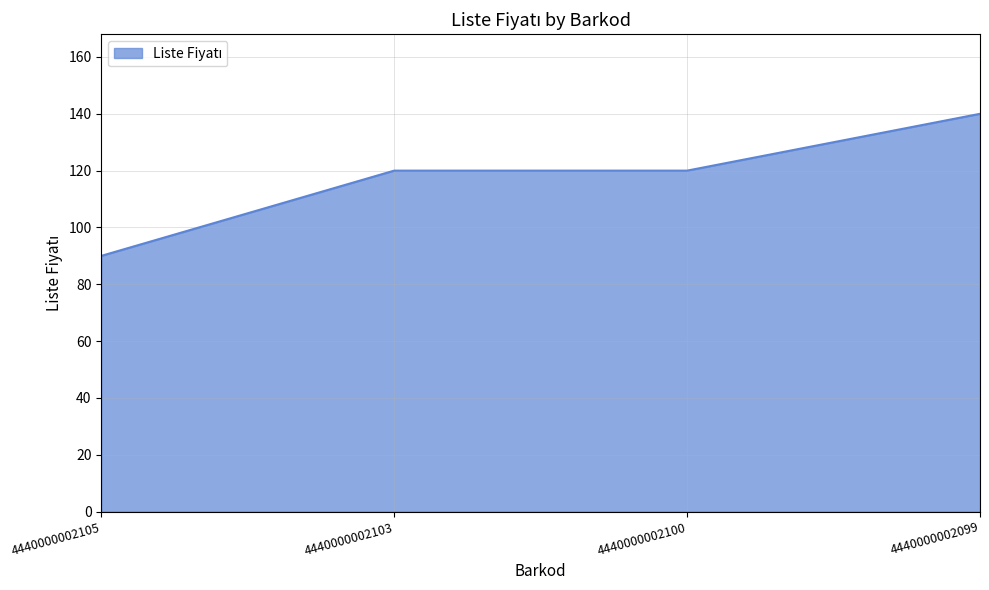

How many lines are shown in the chart?

1